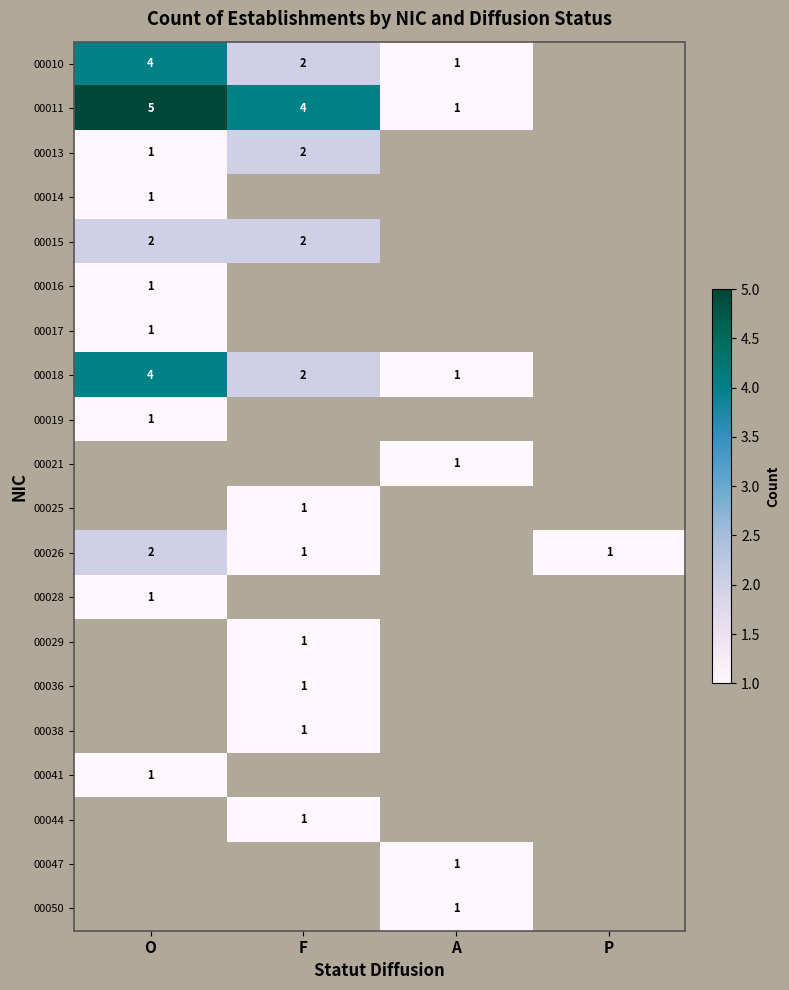

The 00047 series shows 0 at A. True or false?

False